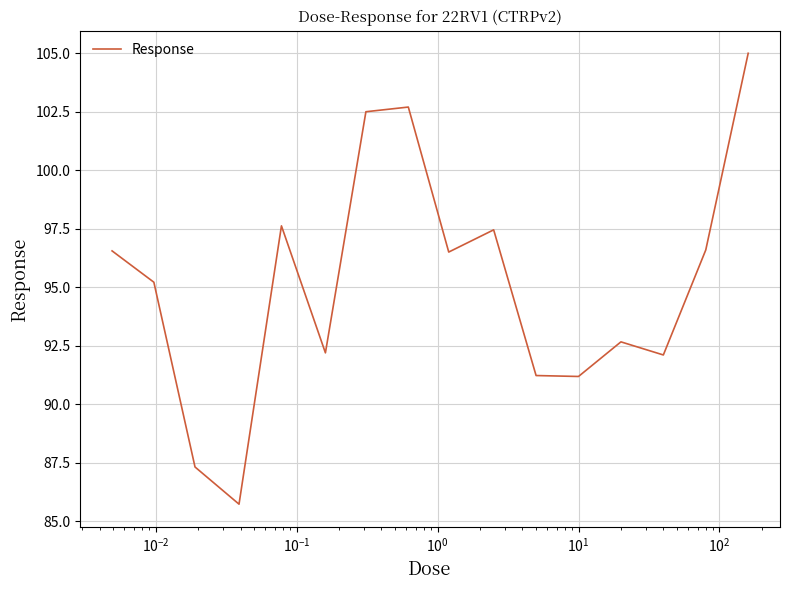

What is the smallest value displayed?

85.7